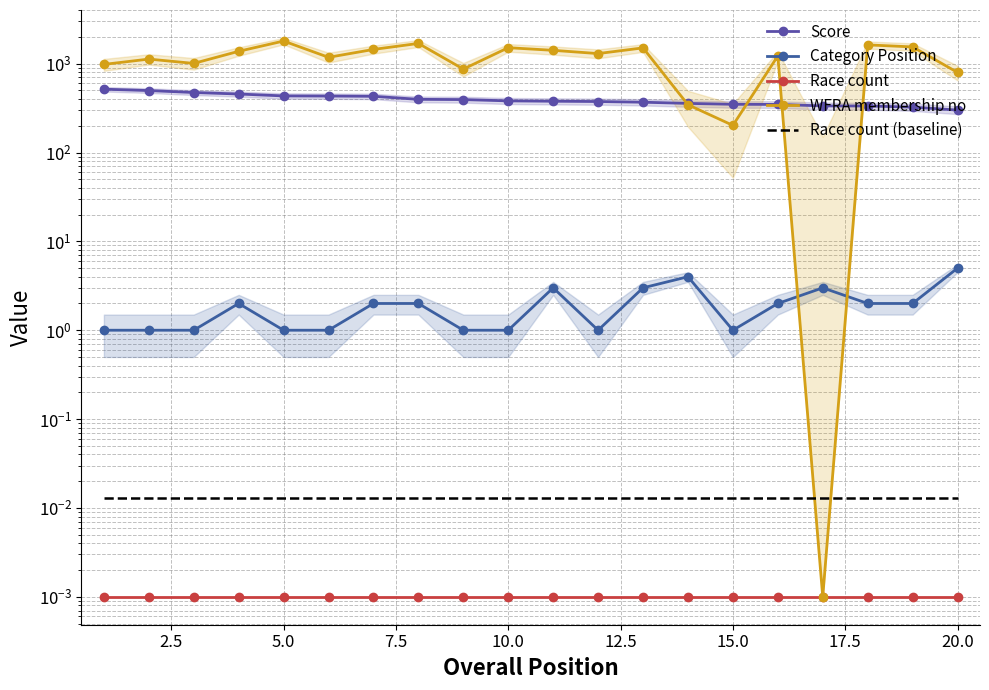

At how many categories does at least one series exceed 455?

17